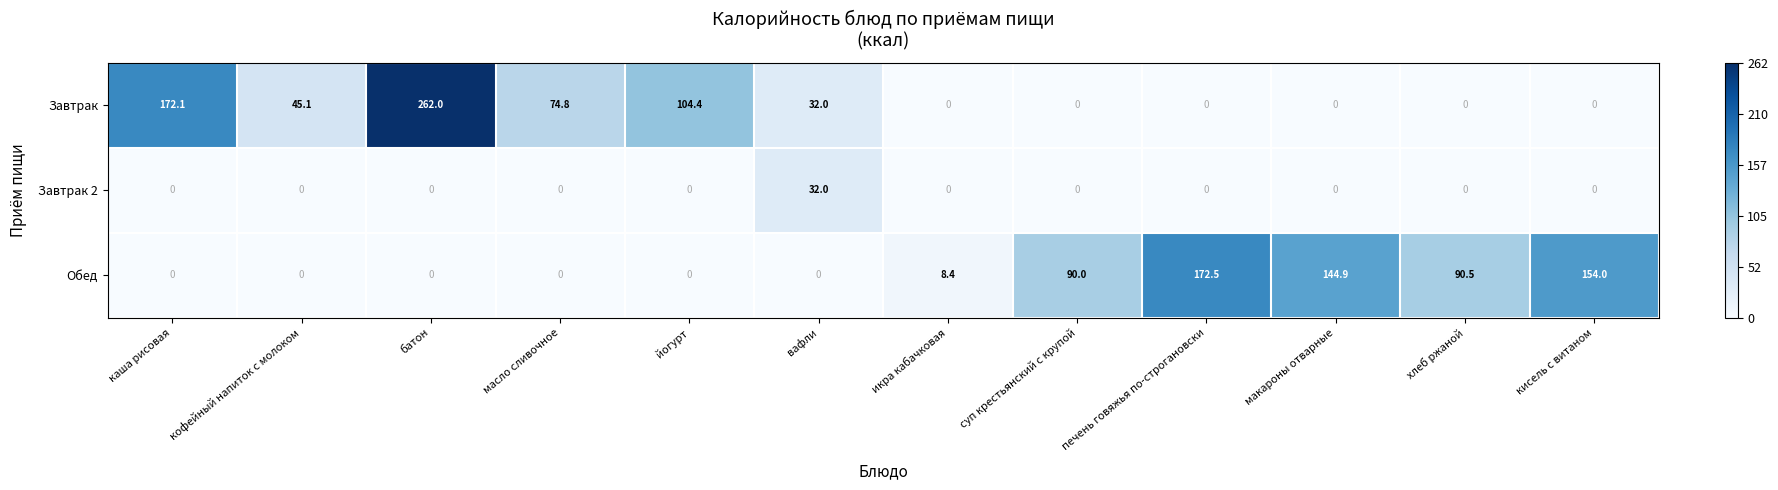

How many series are shown in this chart?

3